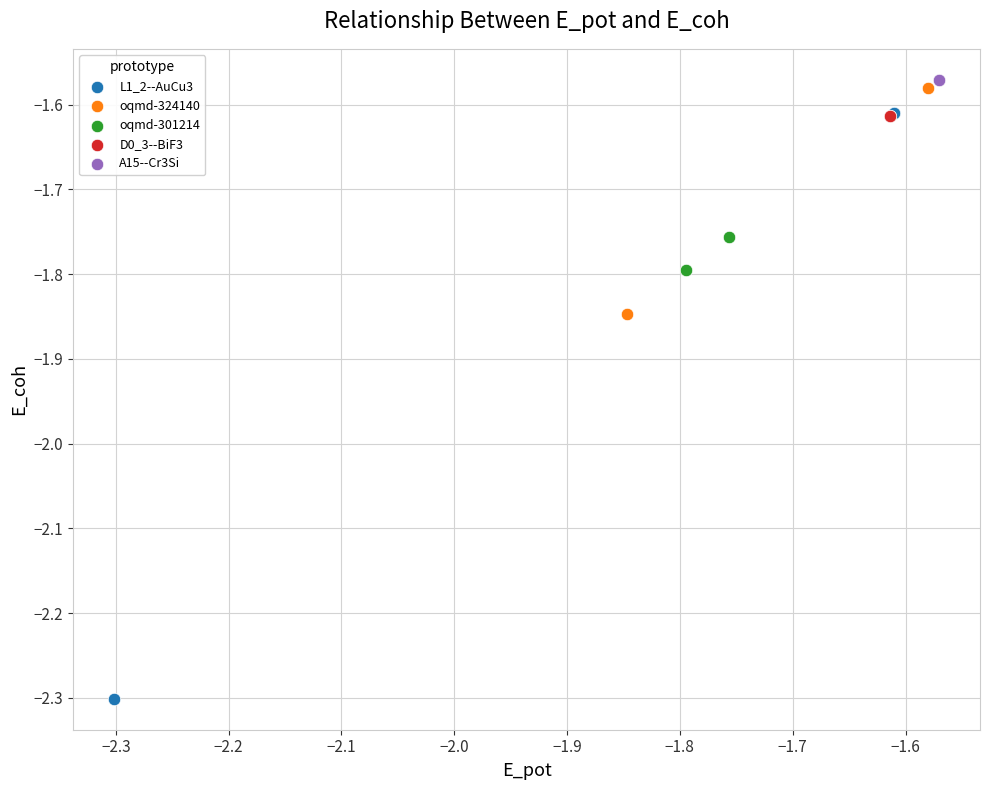

Which series reaches the minimum Y coordinate?

L1_2--AuCu3